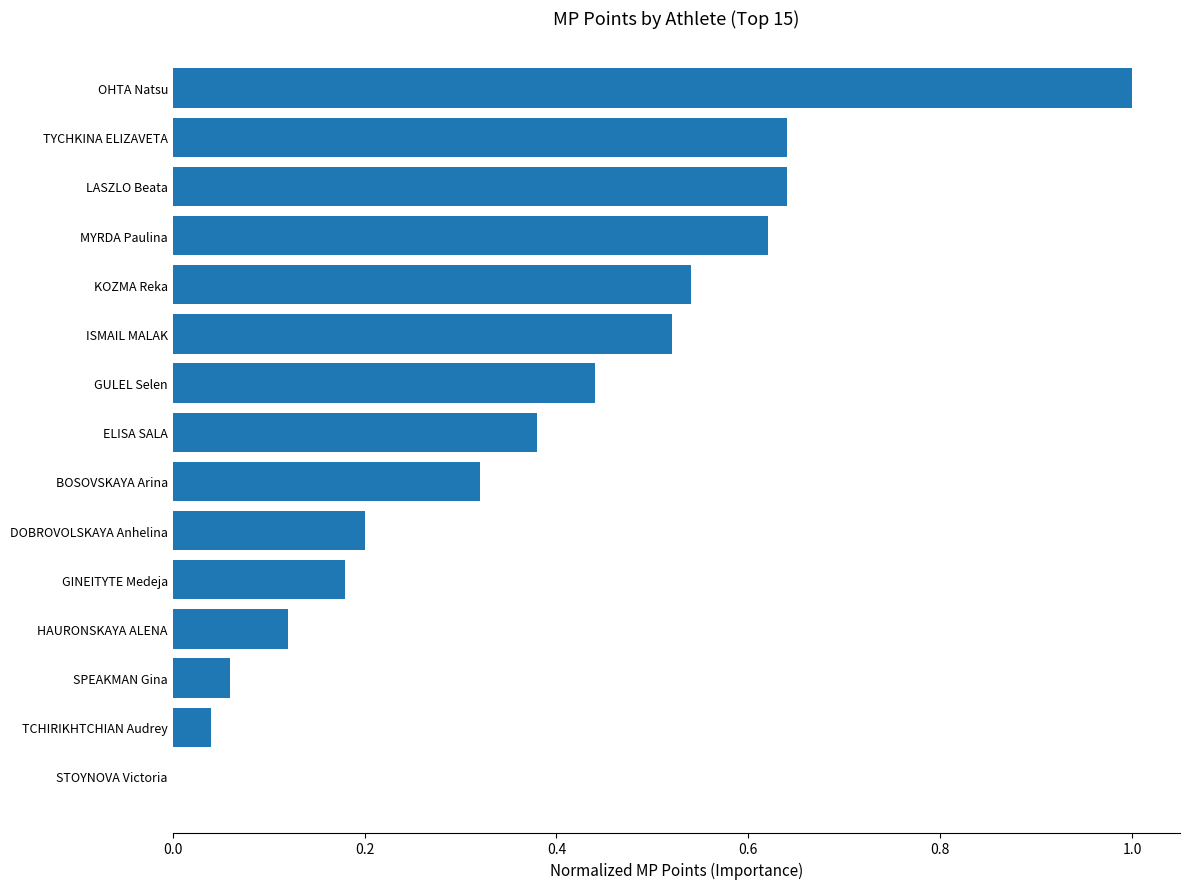

Are the bars grouped side by side (vs. stacked)?

No